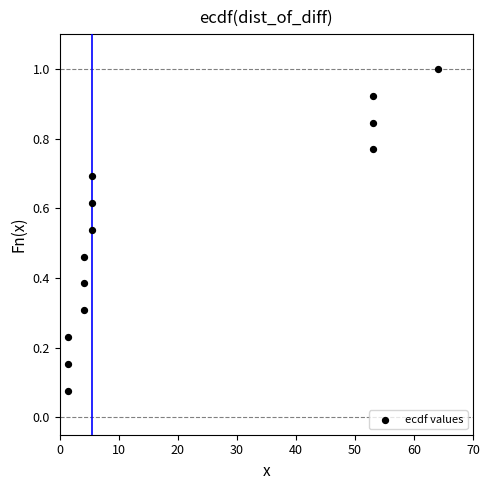

What is the range of X values (max minus min)?

62.7